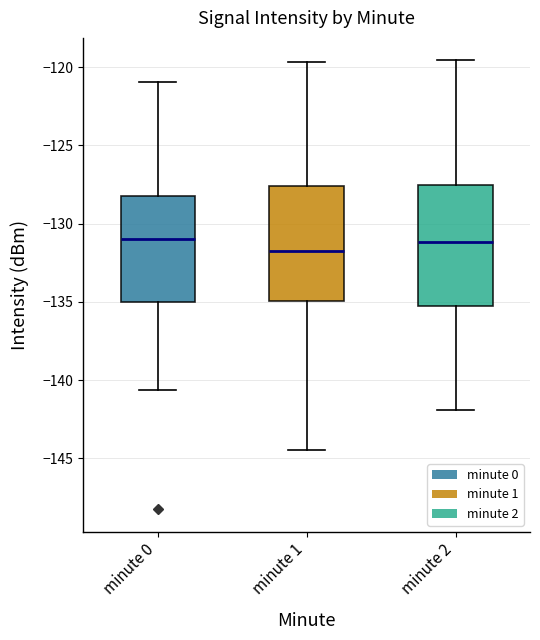

Where does the lower whisker of the box for minute 1 end on the y-axis? The values are not printed on the chart, so give them approximately, as read against the axis.

-144.5